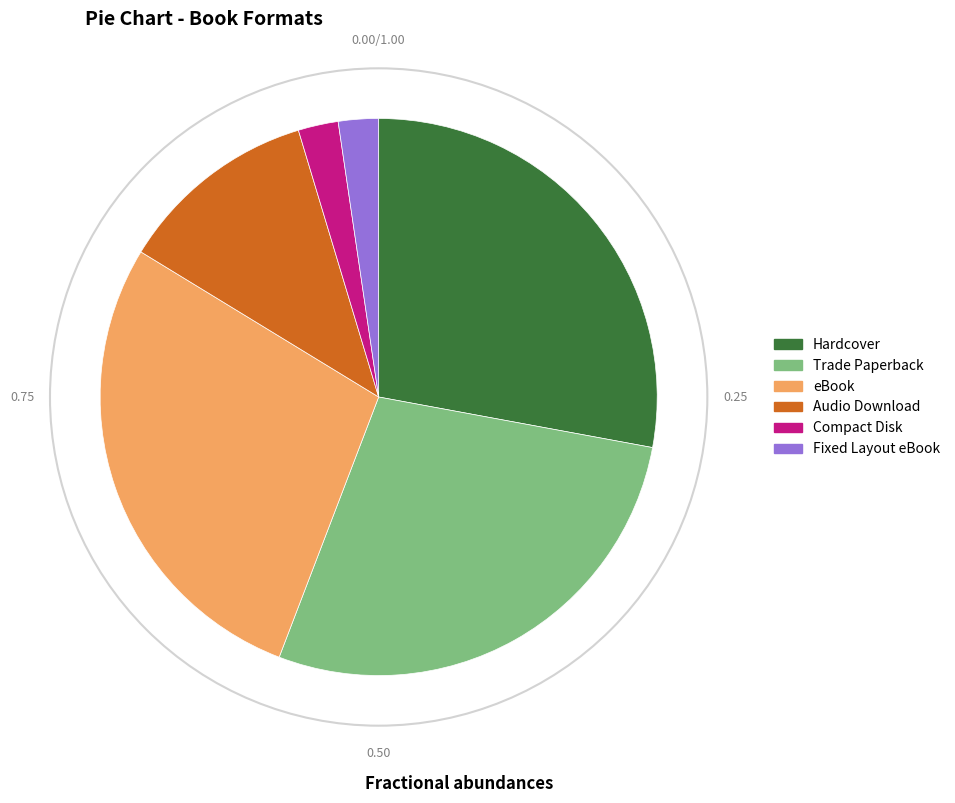

Between Audio Download and Hardcover, which is larger?

Hardcover